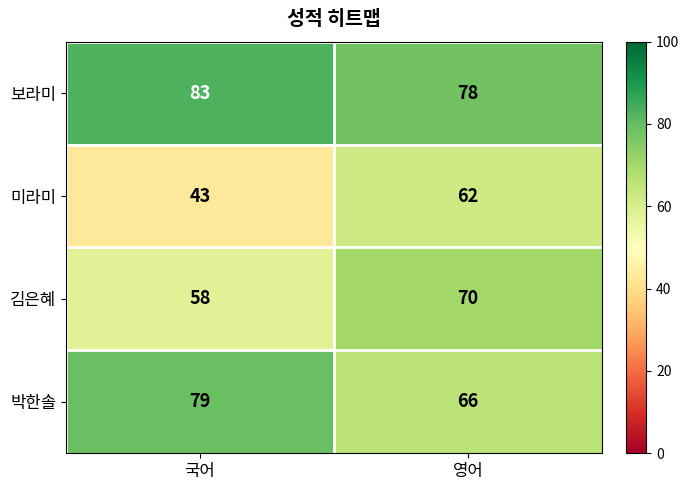

What is the difference between the maximum and minimum values in the 미라미 series?

19